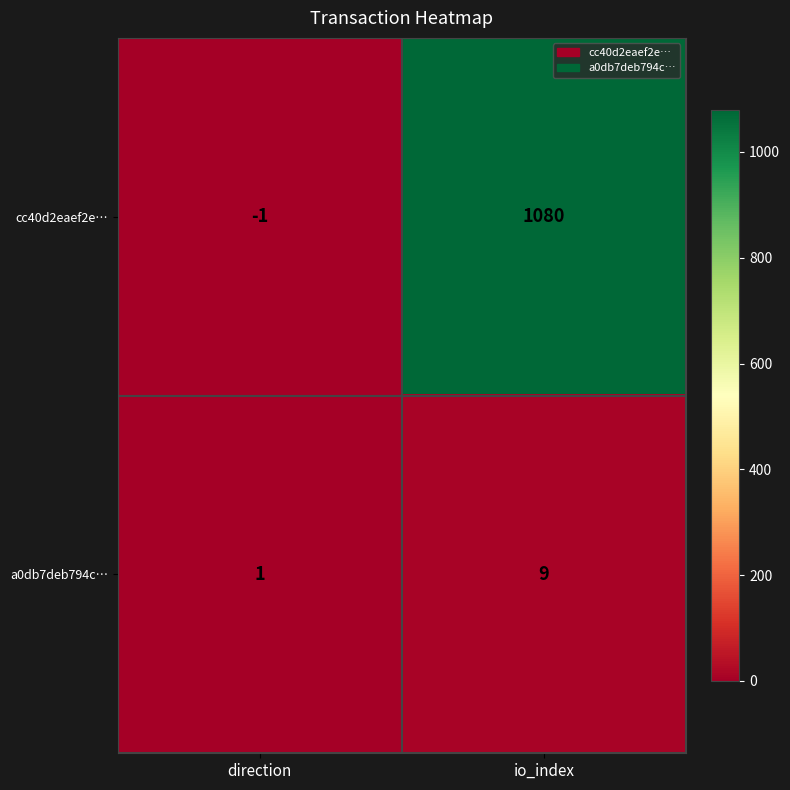

Which category has the highest value across all series?

io_index